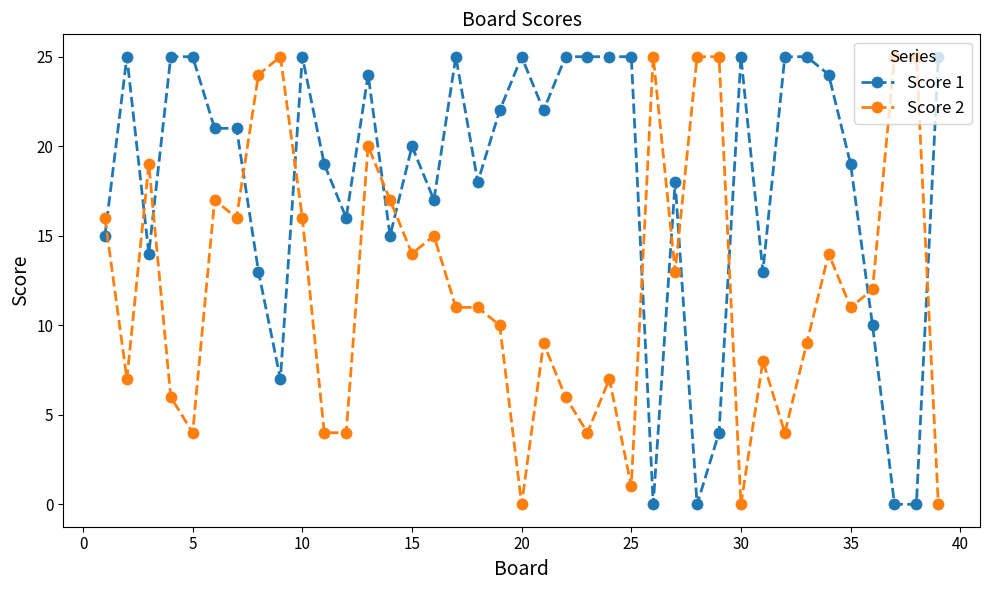

Reading left to right, transcribe all the data shown in this chart.

Score 1: 15	25	14	25	25	21	21	13	7	25	19	16	24	15	20	17	25	18	22	25	22	25	25	25	25	0	18	0	4	25	13	25	25	24	19	10	0	0	25
Score 2: 16	7	19	6	4	17	16	24	25	16	4	4	20	17	14	15	11	11	10	0	9	6	4	7	1	25	13	25	25	0	8	4	9	14	11	12	25	25	0